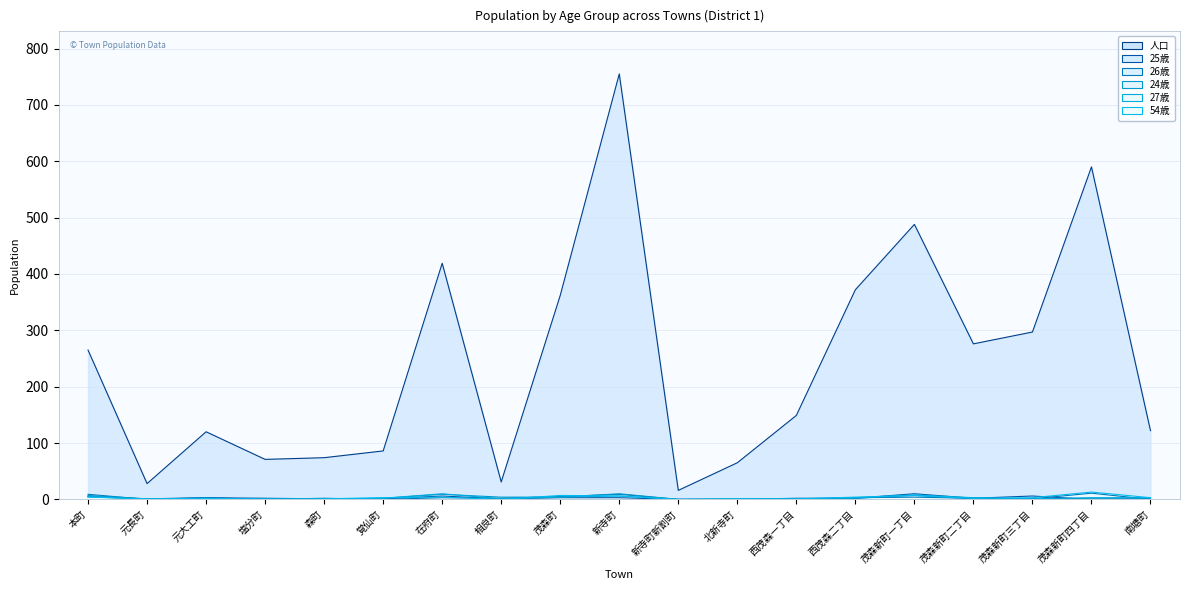

What are all the series names shown in the legend?

人口, 25歳, 26歳, 24歳, 27歳, 54歳